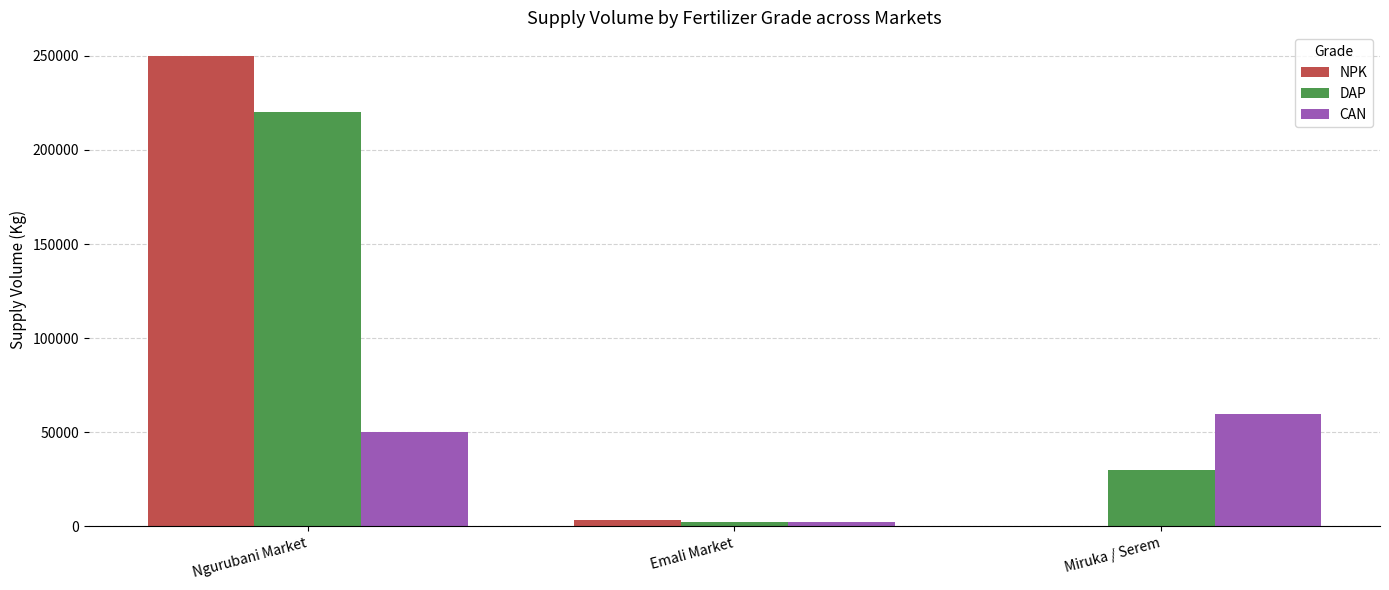

Is it true that DAP equals 53384 at Miruka / Serem?

False